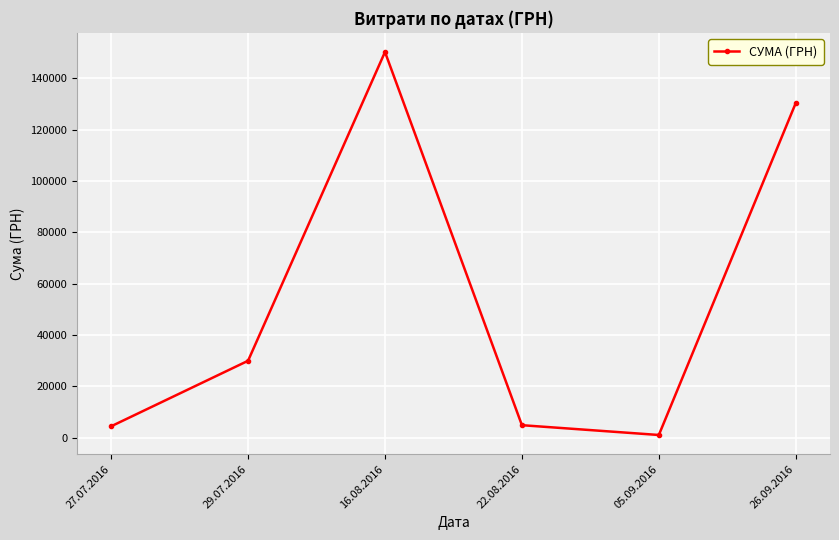

True or false: the data shows 66419.1 at 26.09.2016.

False